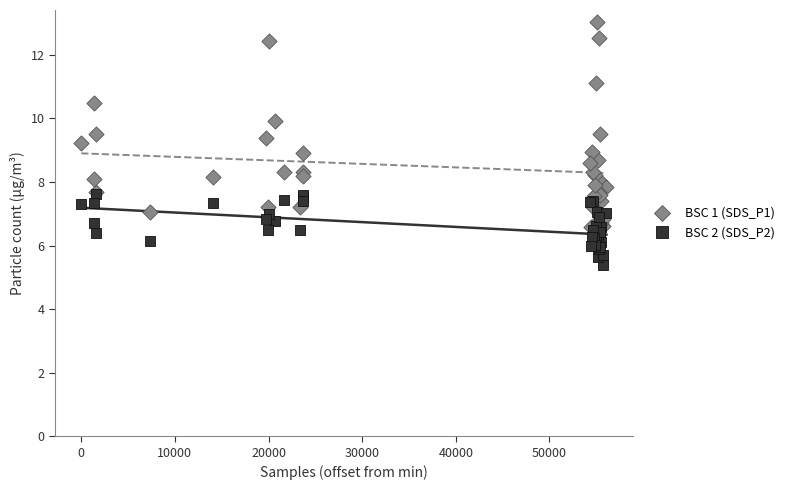

Which series reaches the minimum Y coordinate?

BSC 2 (SDS_P2)